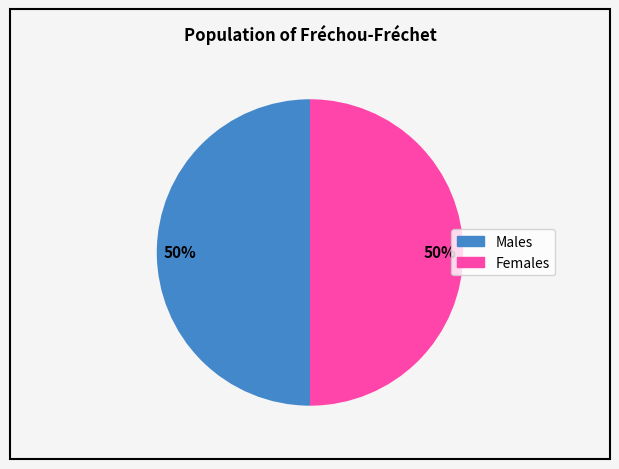

Approximately how many times larger is the value at Females compared to Males?

1.0